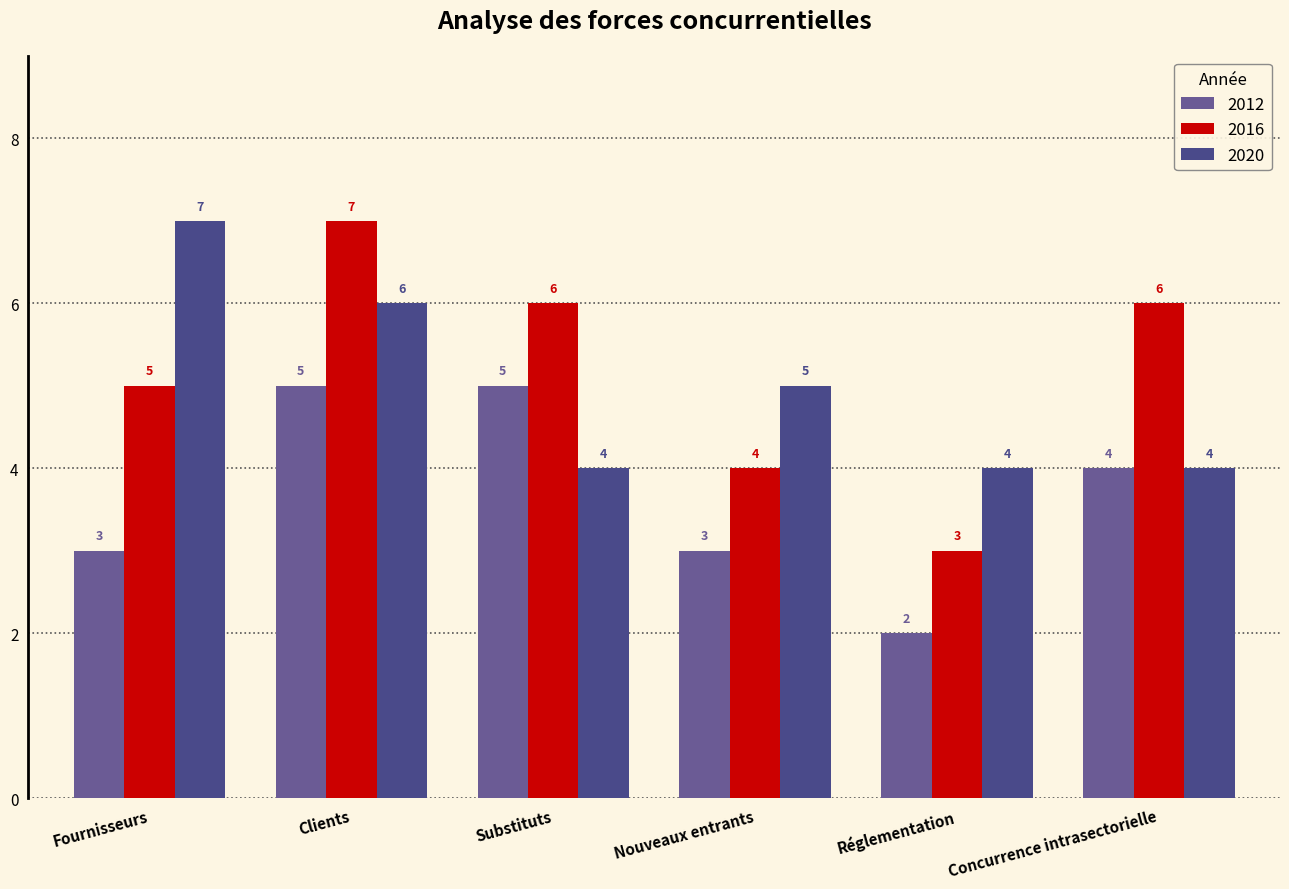

What is the label of the 6th bar from the left?

Concurrence intrasectorielle